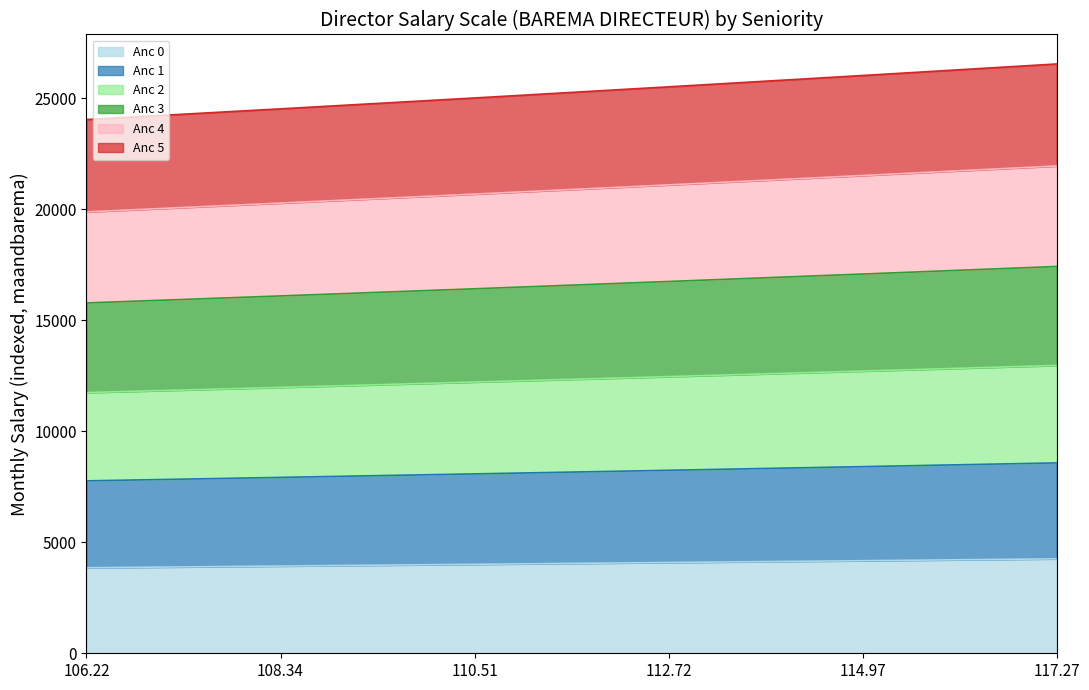

Reading left to right, extract all data points from this chart.

Anc 0: 3853.8	3930.9	4009.4	4089.9	4171.6	4255.0
Anc 1: 7769.4	7925.0	8083.3	8245.4	8410.2	8578.3
Anc 2: 11746.9	11982.2	12221.5	12466.6	12715.8	12970.0
Anc 3: 15786.4	16102.5	16424.1	16753.5	17088.4	17430.0
Anc 4: 19887.7	20285.9	20691.2	21106.1	21528.0	21958.3
Anc 5: 24050.9	24532.5	25022.6	25524.4	26034.6	26555.0